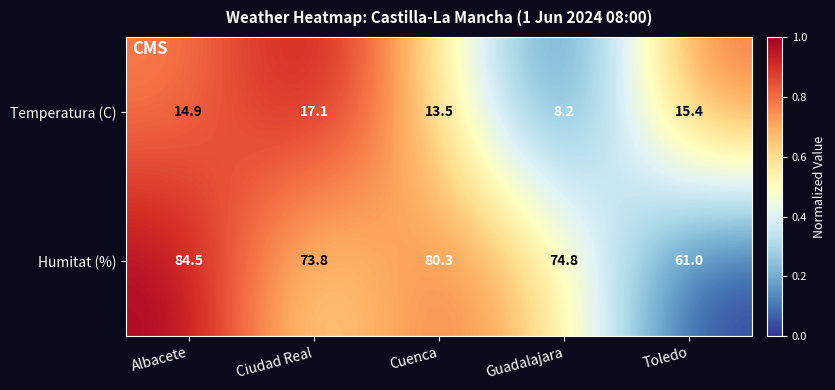

List the series in order of their overall mean, highest first.

Humitat (%), Temperatura (C)